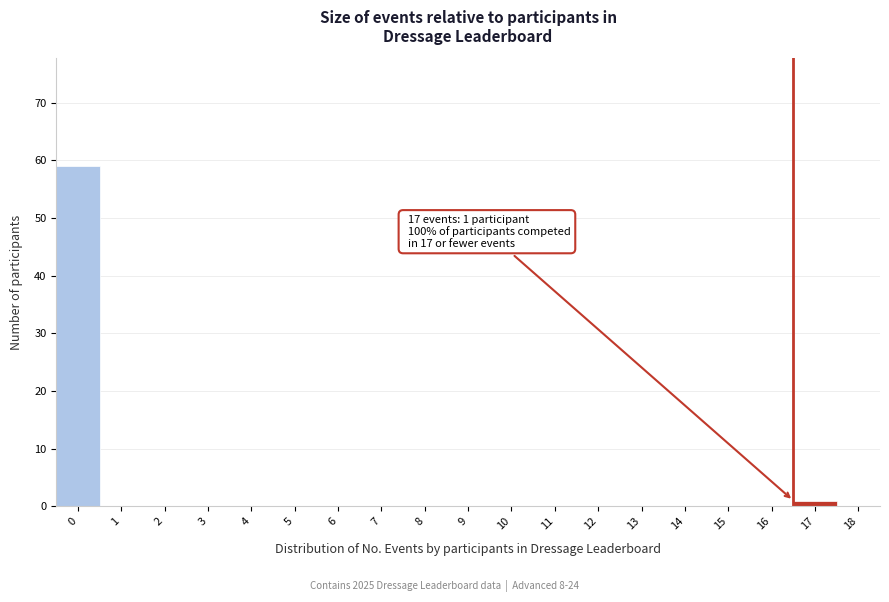

Reading right to left, list all the values displayed in this chart.

18=0	17=1	16=0	15=0	14=0	13=0	12=0	11=0	10=0	9=0	8=0	7=0	6=0	5=0	4=0	3=0	2=0	1=0	0=59